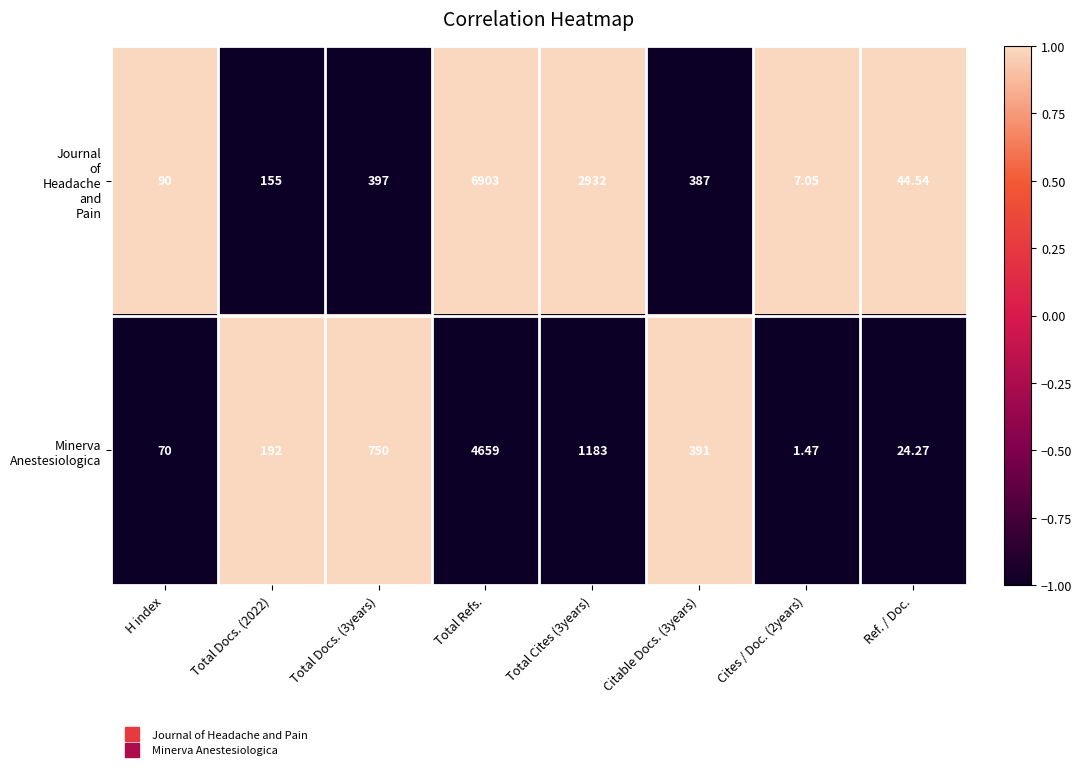

How many data points does each series have?

8